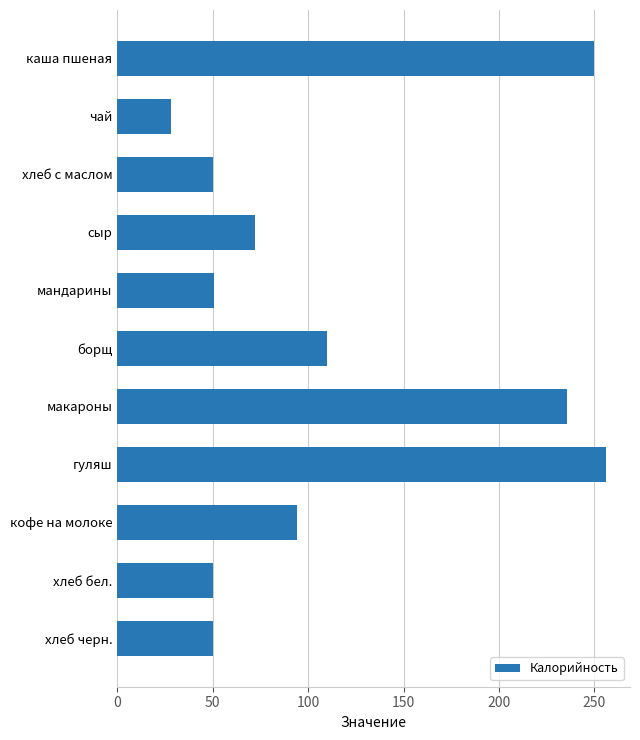

How many data points are less than 72?

5